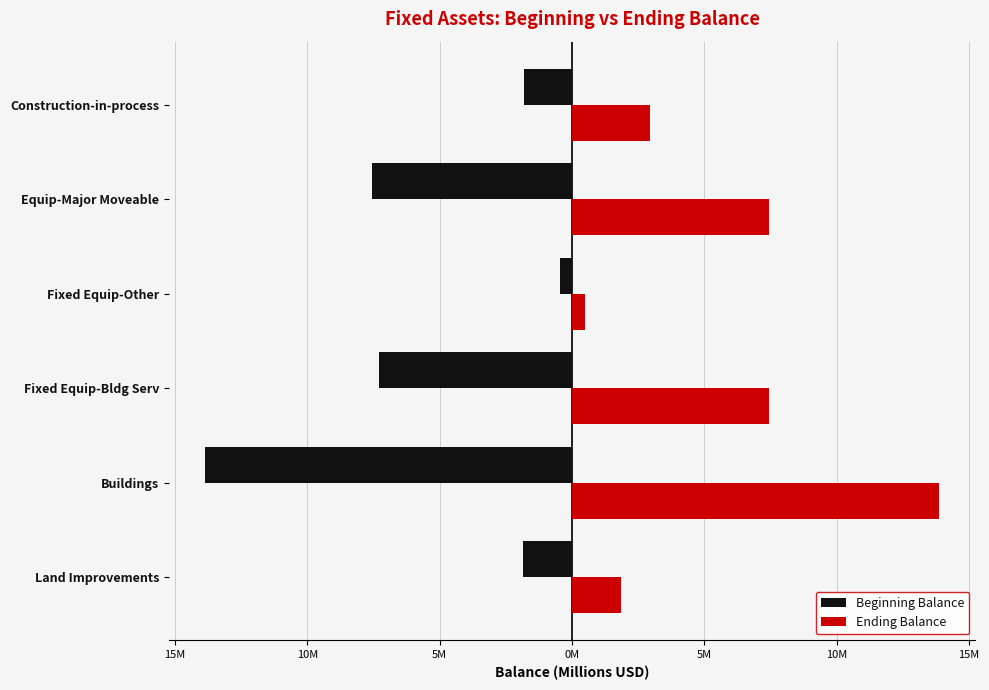

What is the difference between the maximum and minimum values in the Beginning Balance series?

13.4